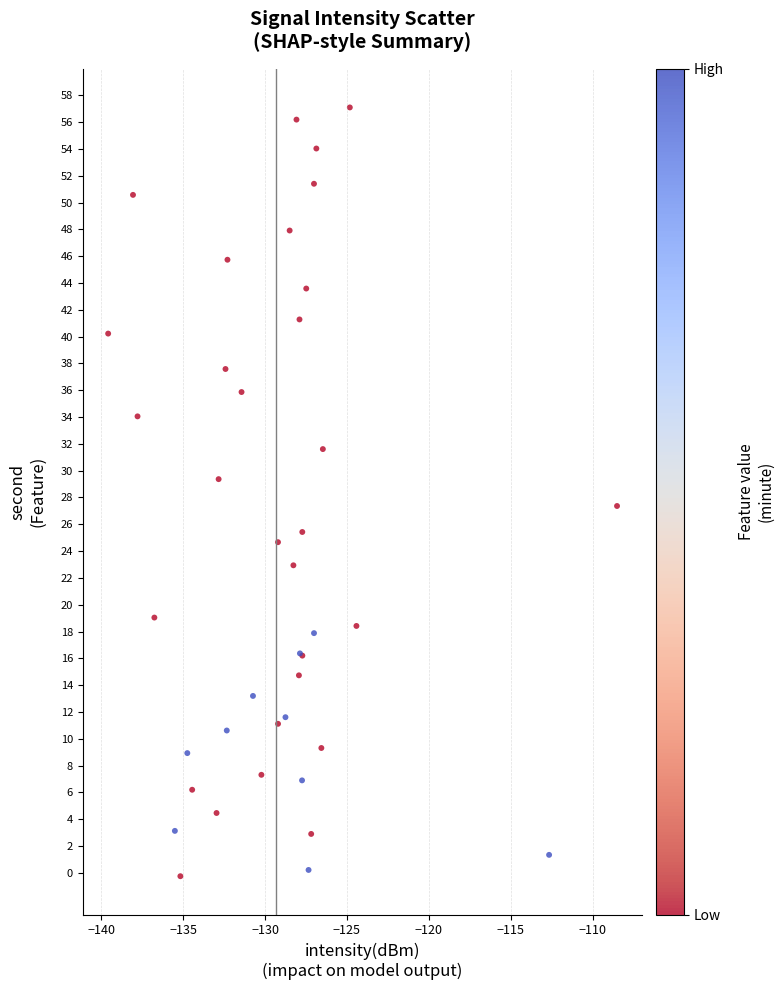

What Y value in the scatter plot is closest to 28?

27.4